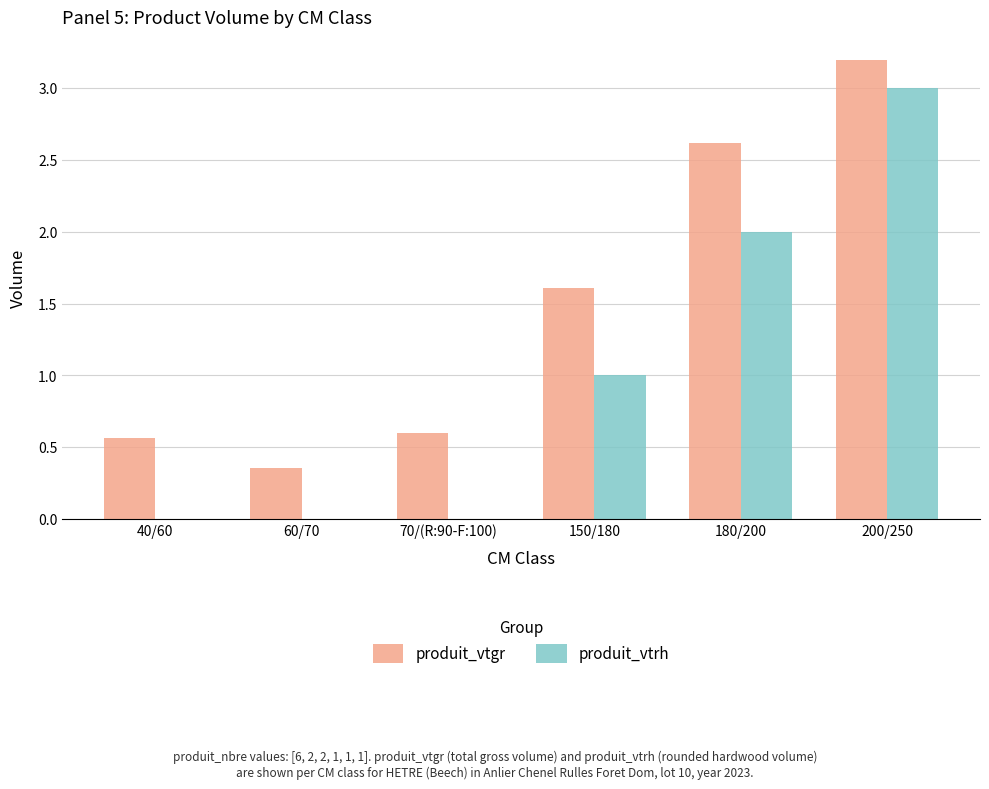

Which series changed the most between 40/60 and 180/200?

produit_vtgr